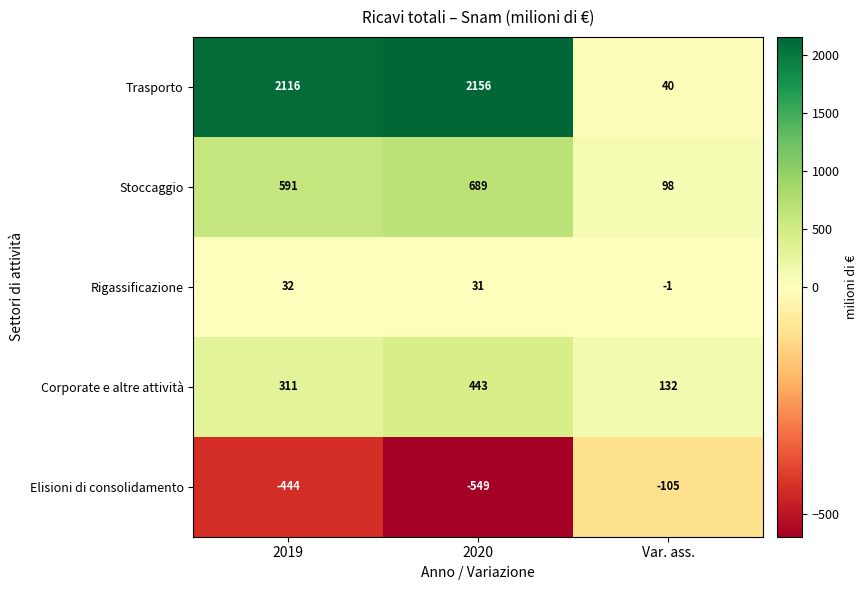

The Elisioni di consolidamento series shows -549 at 2020. True or false?

True